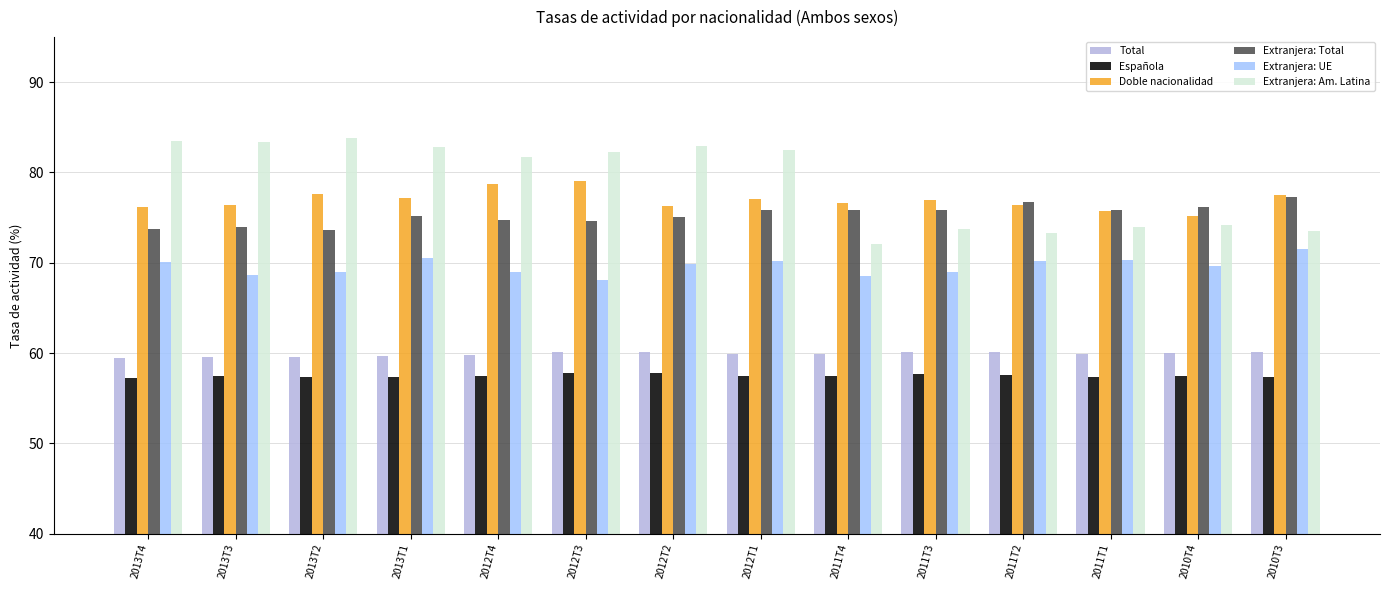

What are all the series names shown in the legend?

Total, Española, Doble nacionalidad, Extranjera: Total, Extranjera: UE, Extranjera: Am. Latina